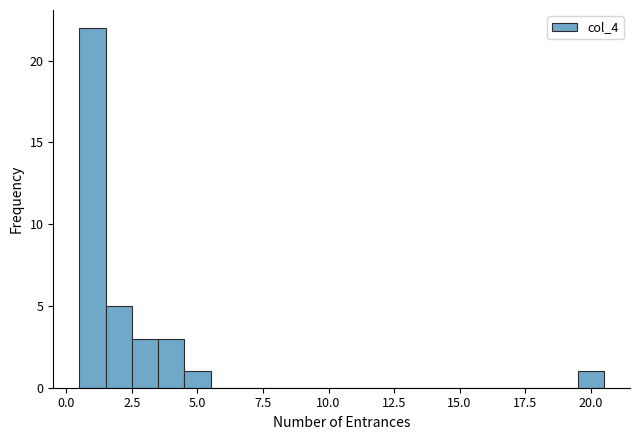

Around what value on the x-axis is the tallest bar? Give the approximate position of its centre, as read against the axis.

1.0